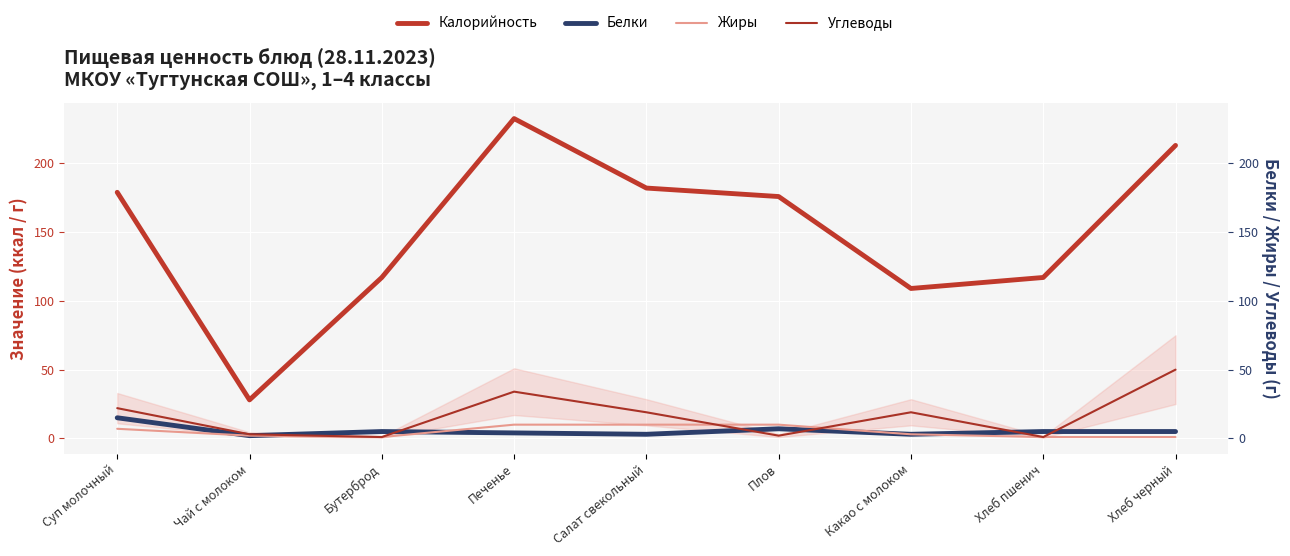

What is the sum of all Калорийность values?

1353.2